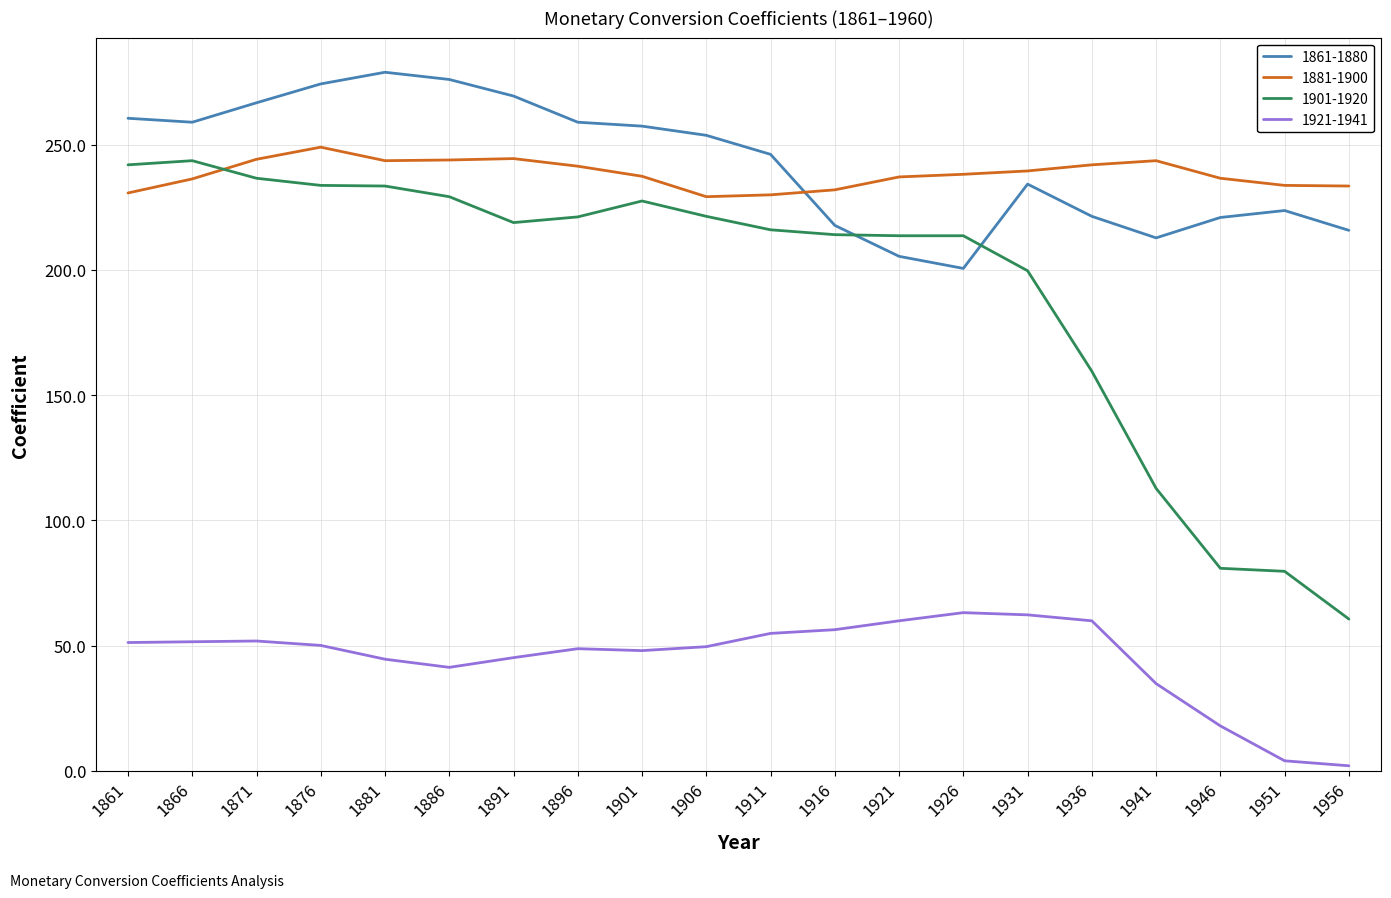

At 1946, list the series in order from smallest to largest.

1921-1941, 1901-1920, 1861-1880, 1881-1900